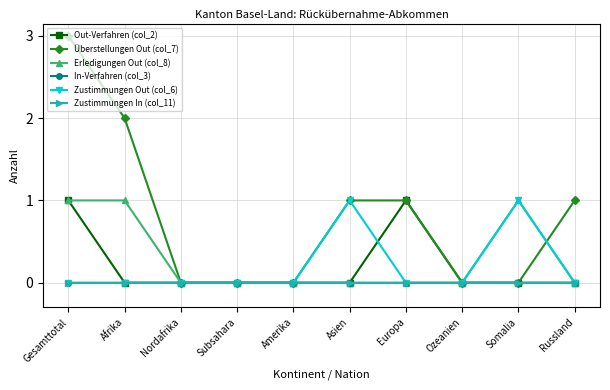

Does the chart display data point markers on the line(s)?

Yes